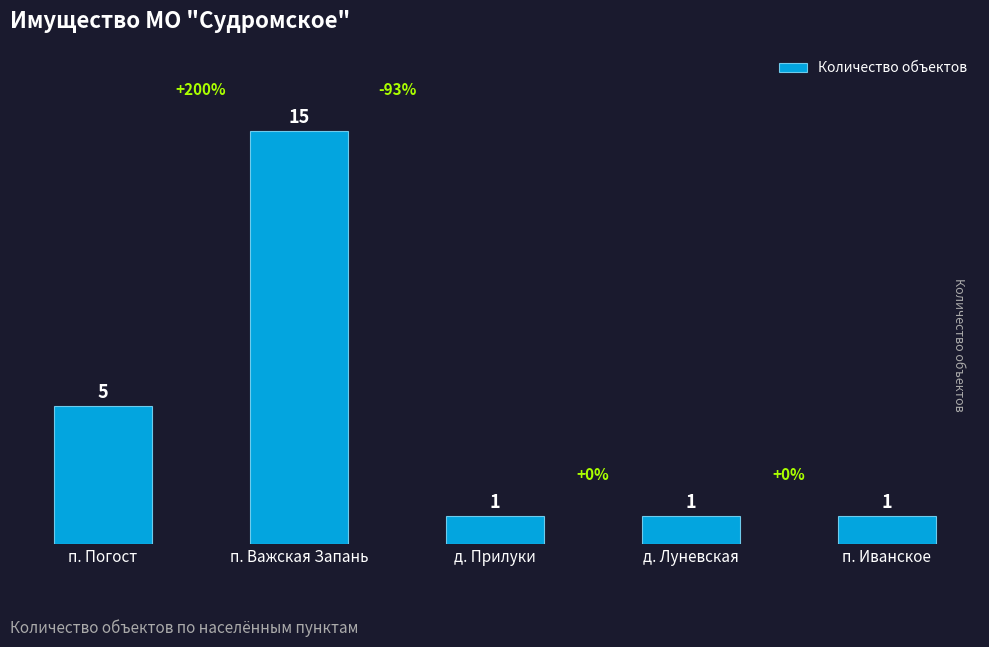

What is the minimum value shown in the chart?

1